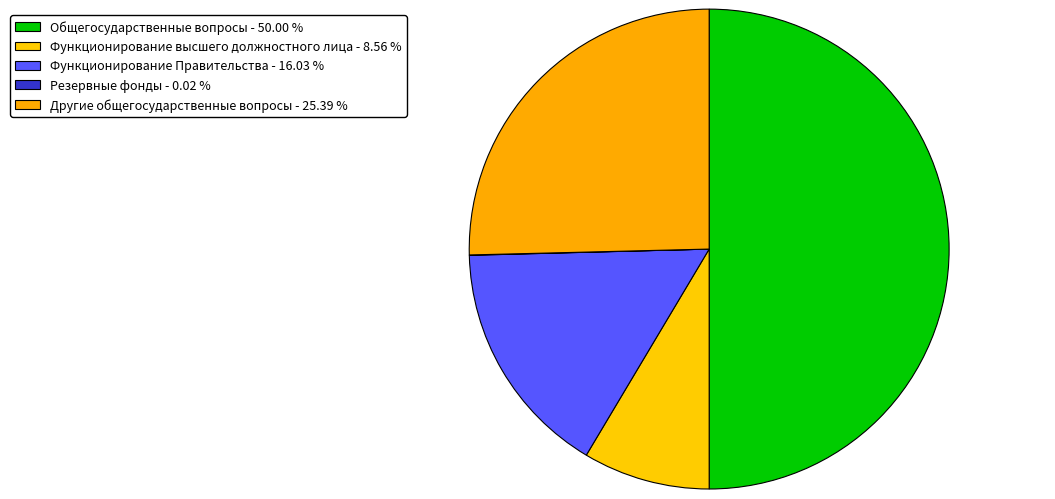

True or false: Функционирование Правительства accounts for 8% of the total.

False